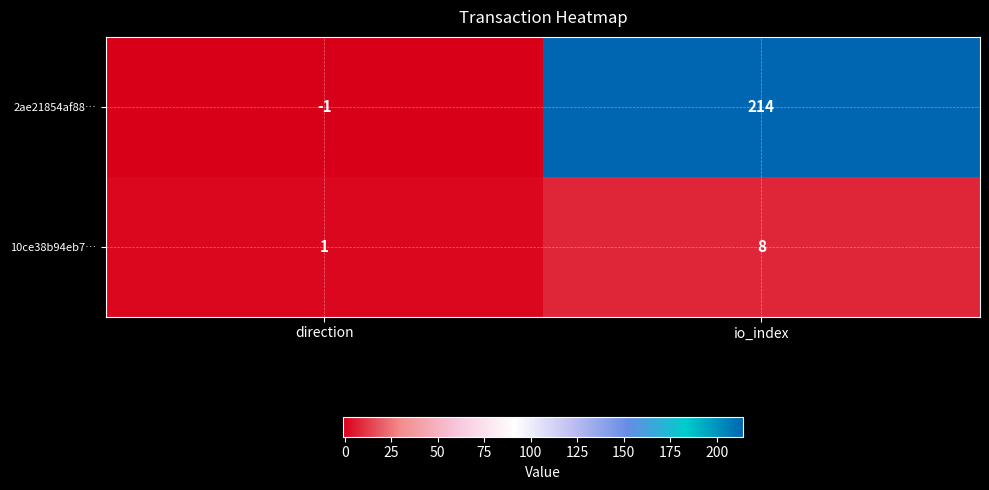

Which label corresponds to the smallest value in the chart?

direction